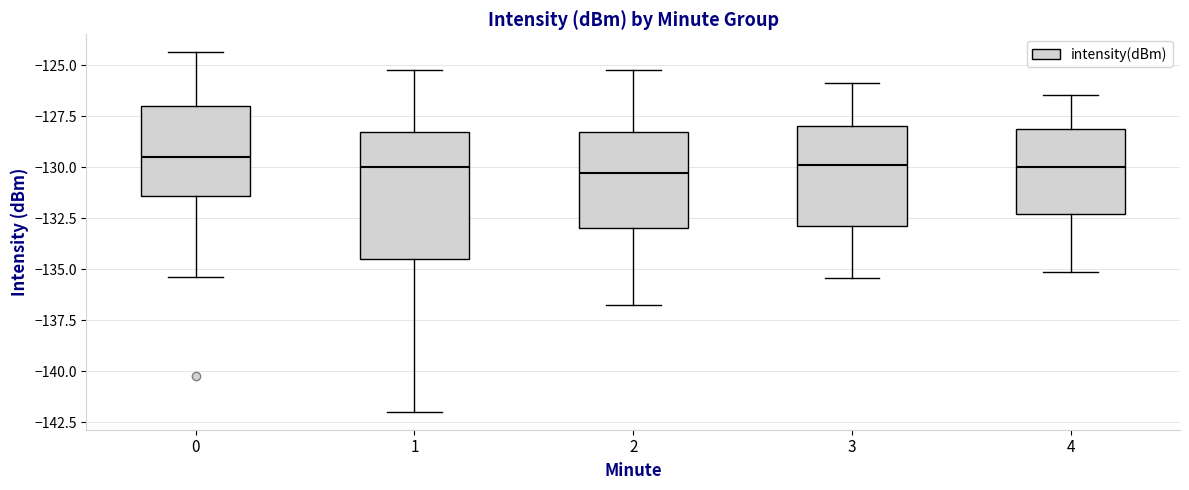

Reading left to right, read every box against the y-axis: the position of its median line, the range the box covers, and the ends of its whiskers. The values are not printed on the chart, so give them approximately, as read against the axis.

0: median -129.5, box -131.5 to -127.0, whiskers -135.5 to -124.5
1: median -130.0, box -134.5 to -128.5, whiskers -142.0 to -125.0
2: median -130.5, box -133.0 to -128.5, whiskers -137.0 to -125.0
3: median -130.0, box -133.0 to -128.0, whiskers -135.5 to -126.0
4: median -130.0, box -132.5 to -128.0, whiskers -135.0 to -126.5